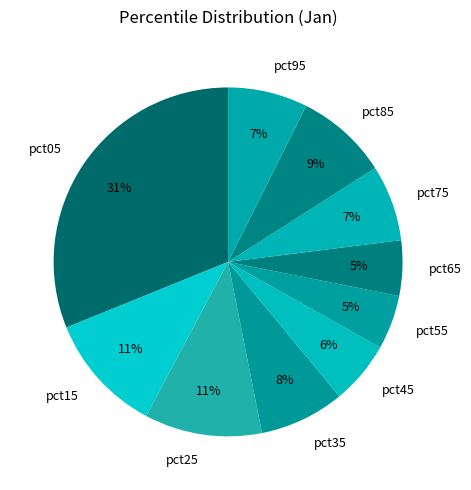

How many slices are in this pie chart?

10